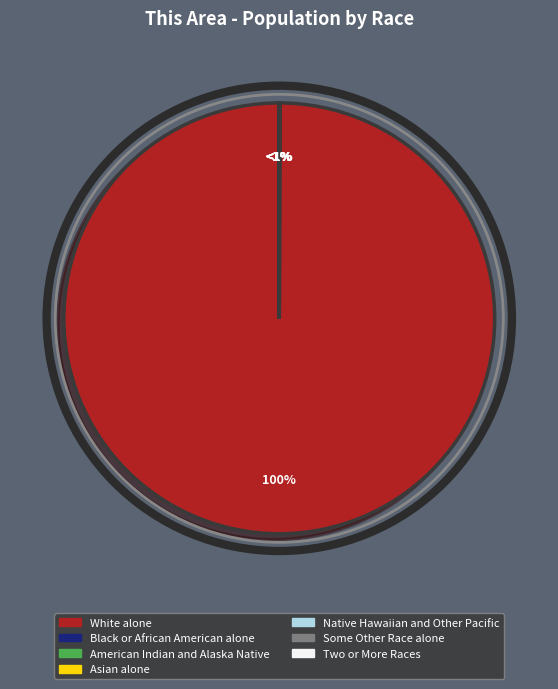

Does any single category account for the majority?

Yes